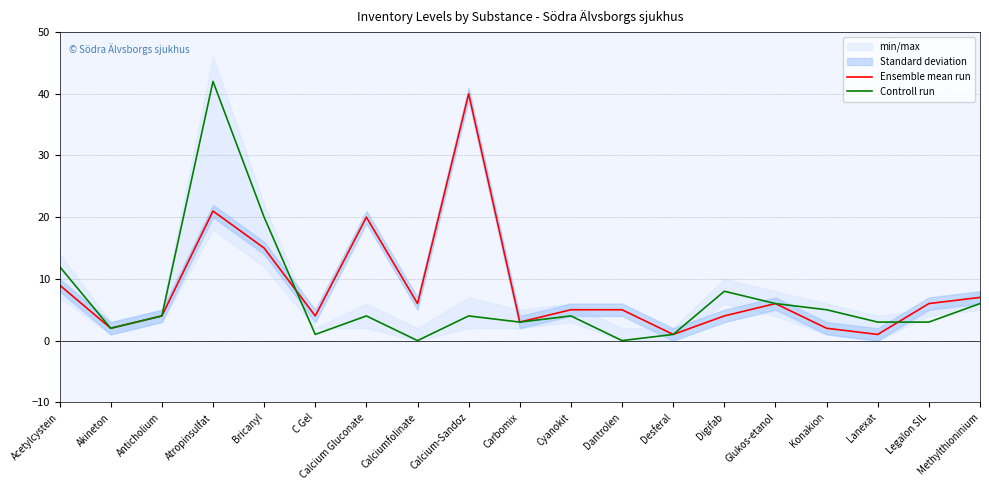

Which has a higher value, Desferal or Anticholium?

Anticholium